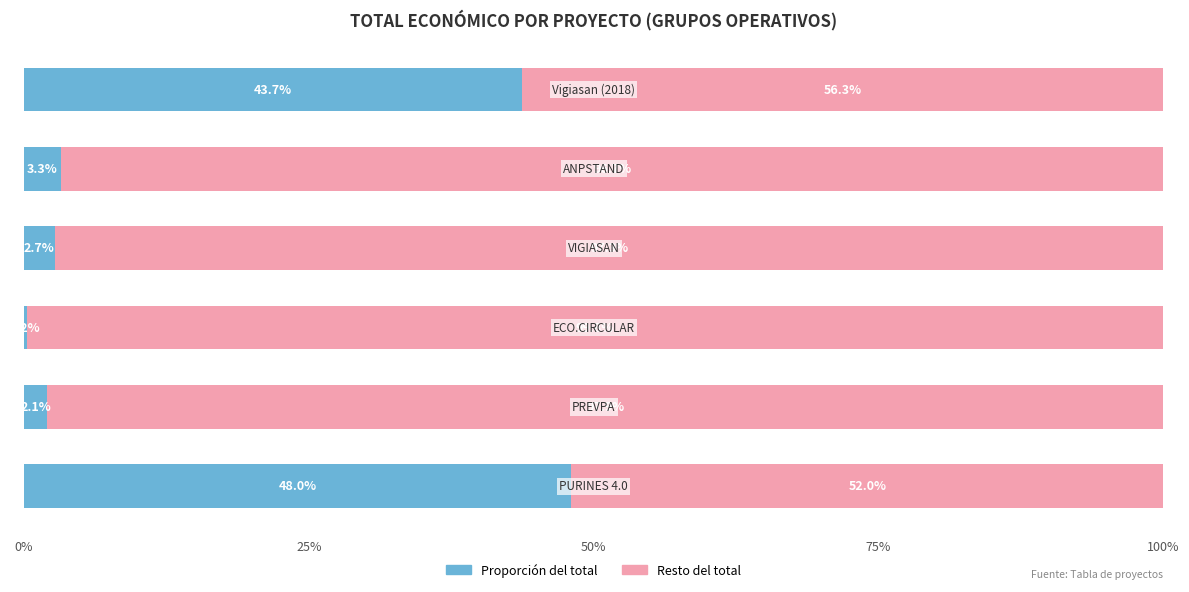

What is the maximum value for Proporción del total?

48.0